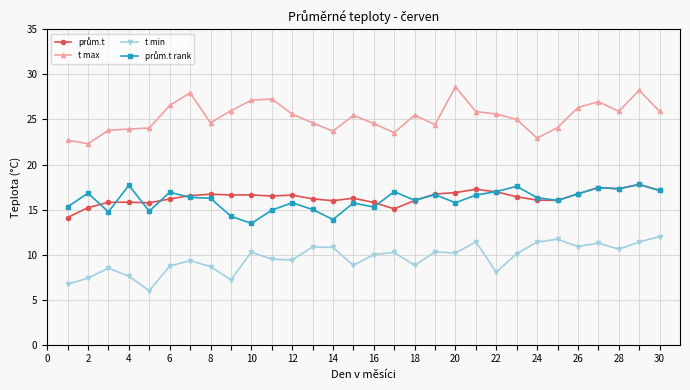

What is the value of the t max point at the 11th from the left?

27.3